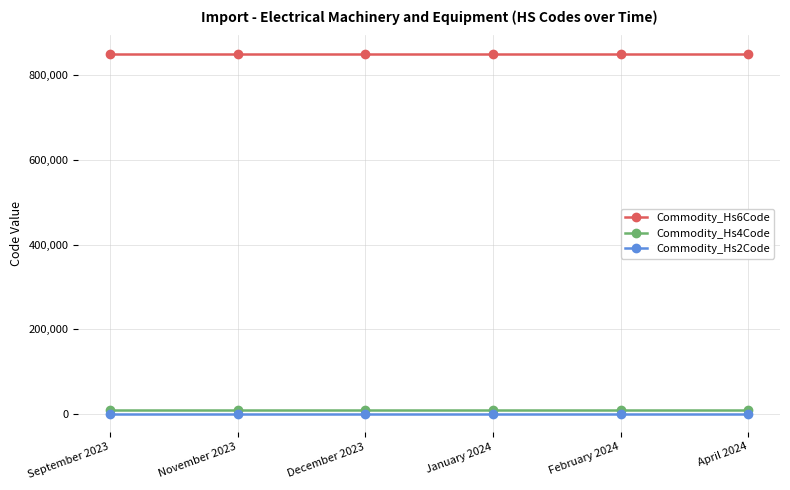

What is the maximum value shown in the chart?

851660